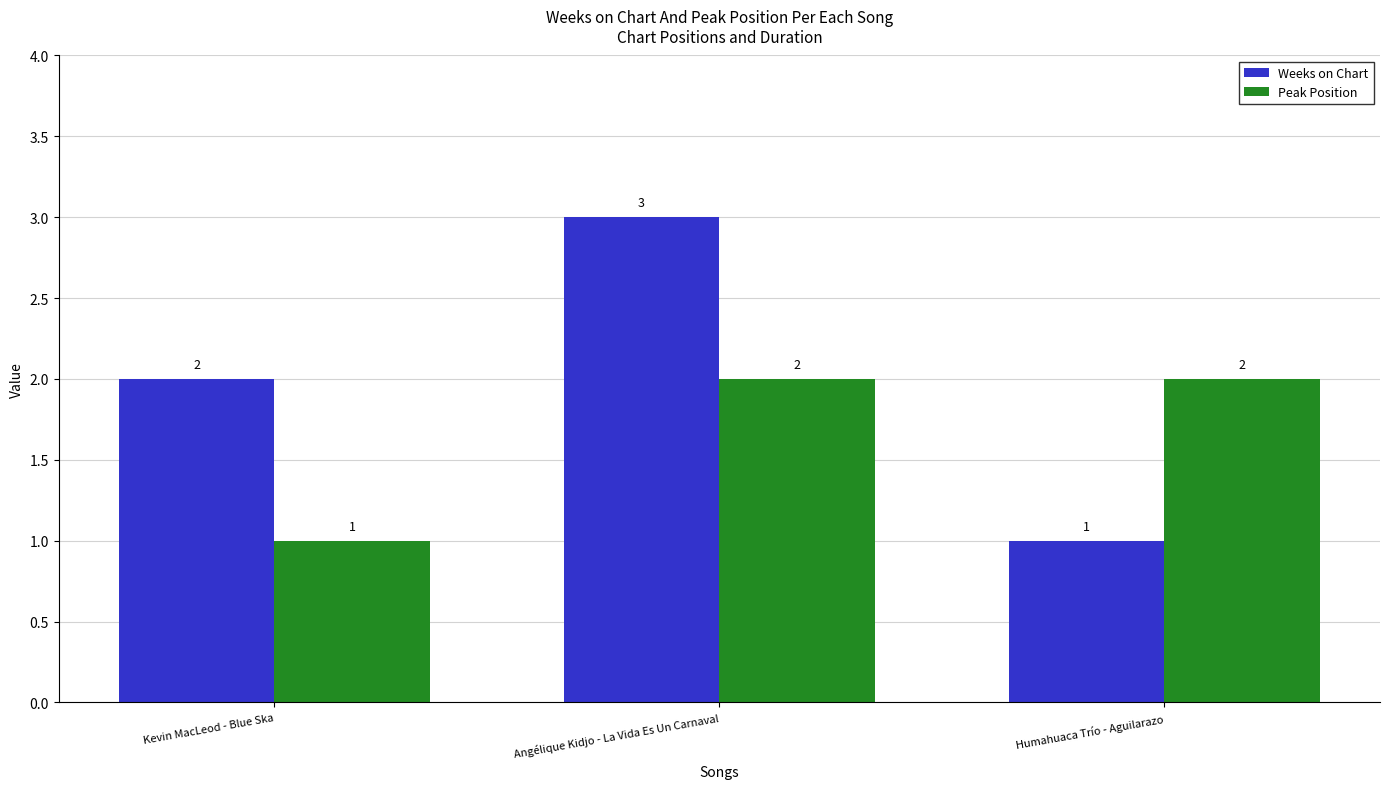

Which series has the widest spread of values?

Weeks on Chart